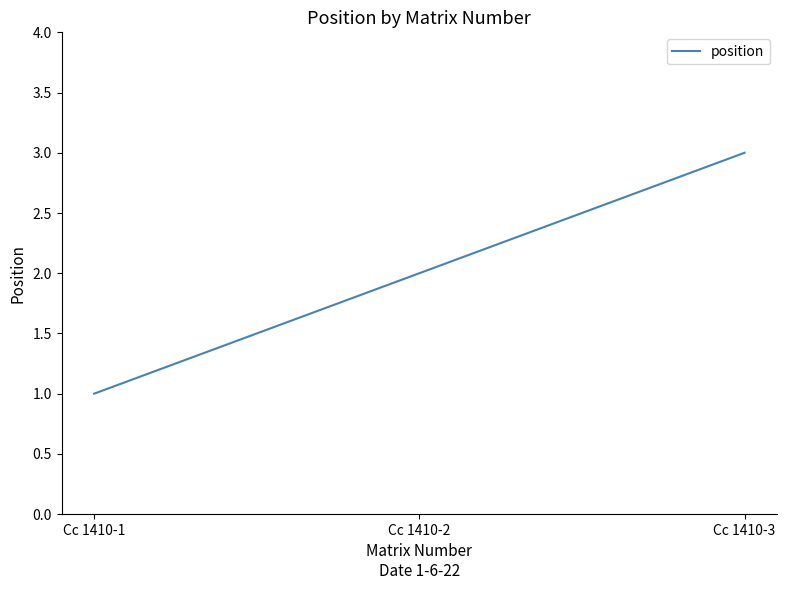

What is the change in value from Cc 1410-1 to Cc 1410-3?

+2